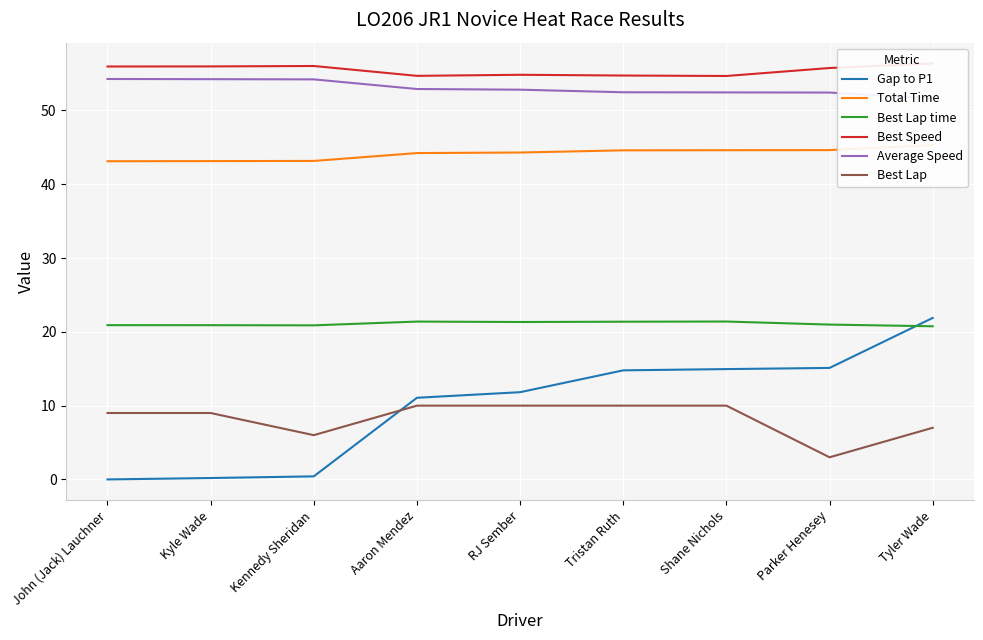

True or false: Total Time and Average Speed cross at least once.

False